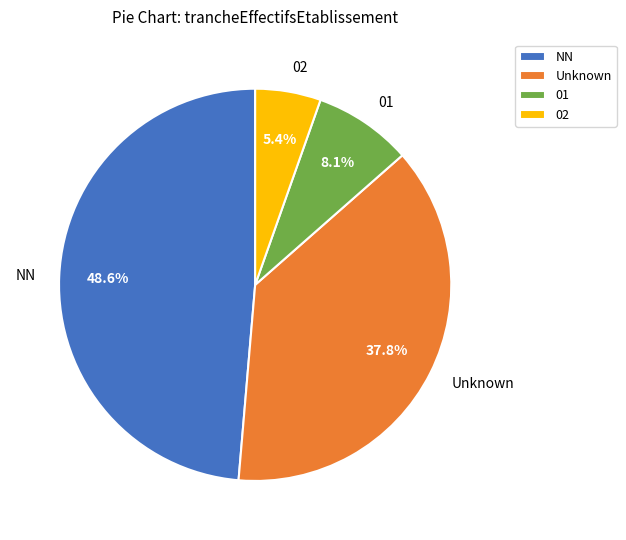

How many segments does this pie chart have?

4